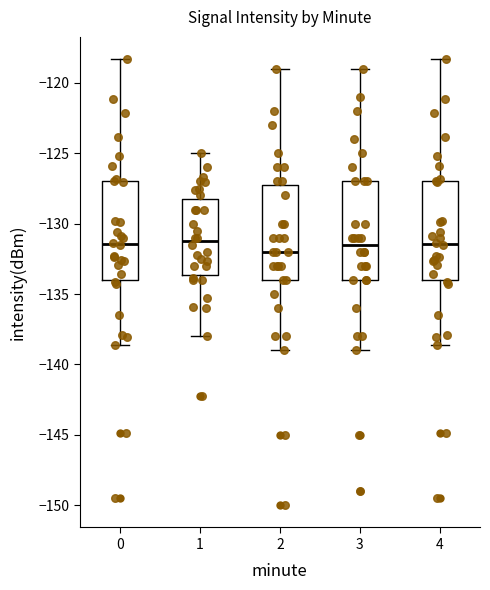

Where is the lower edge of the box at x = 3 on the y-axis? The values are not printed on the chart, so give them approximately, as read against the axis.

-134.0